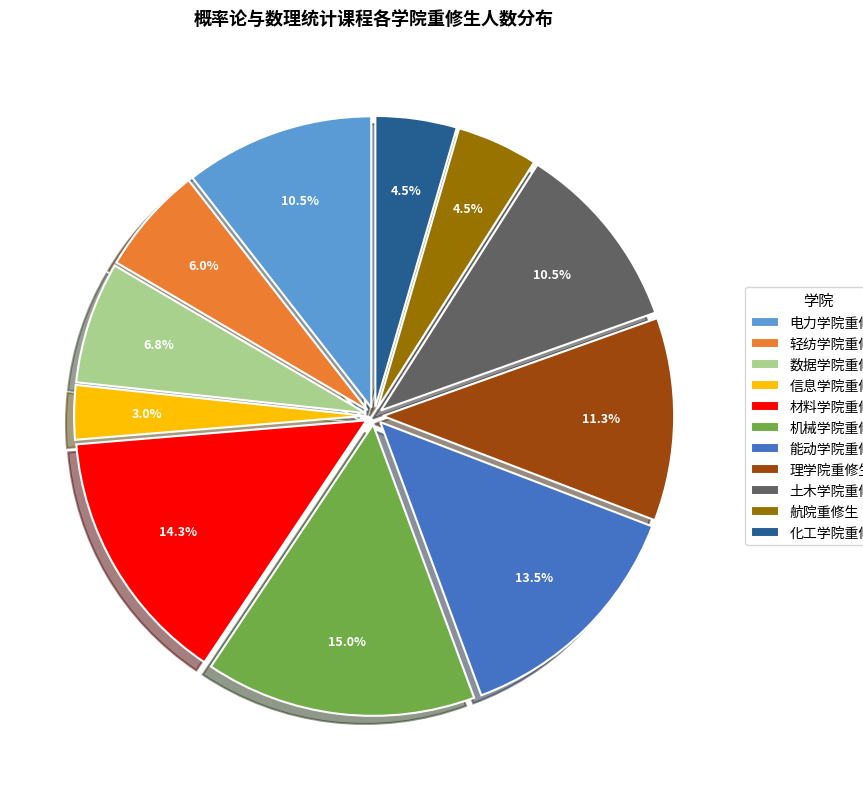

Count the number of slices in the pie.

11